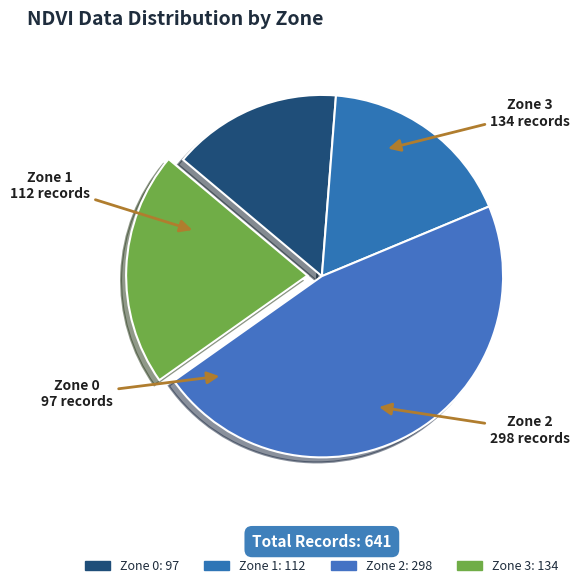

What percentage is the Zone 0 slice, to the nearest percent?

15%